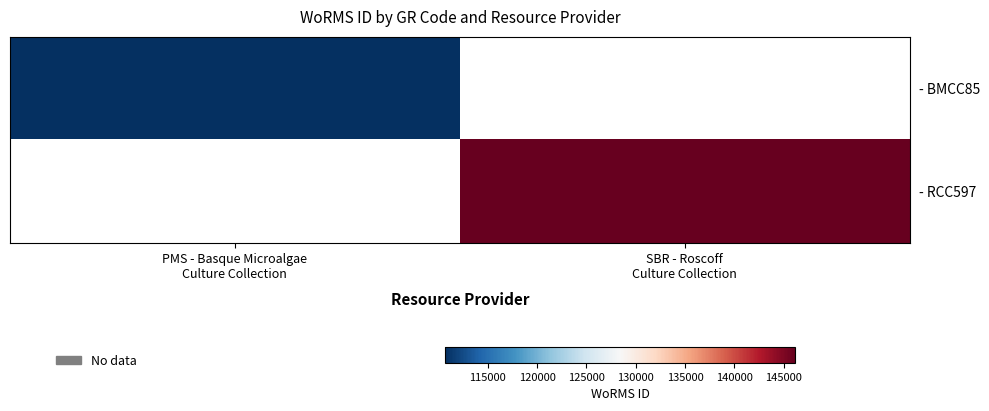

What is the minimum value shown in the chart?

110652.0